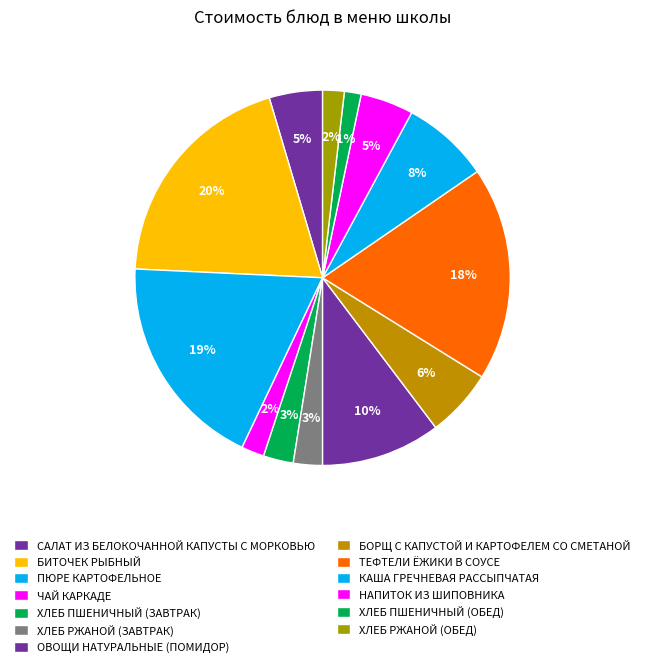

How many segments does this pie chart have?

13